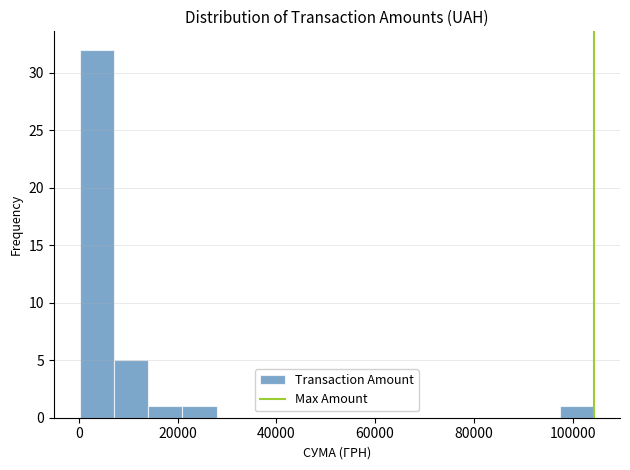

Around what value on the x-axis is the tallest bar? Give the approximate position of its centre, as read against the axis.

4000